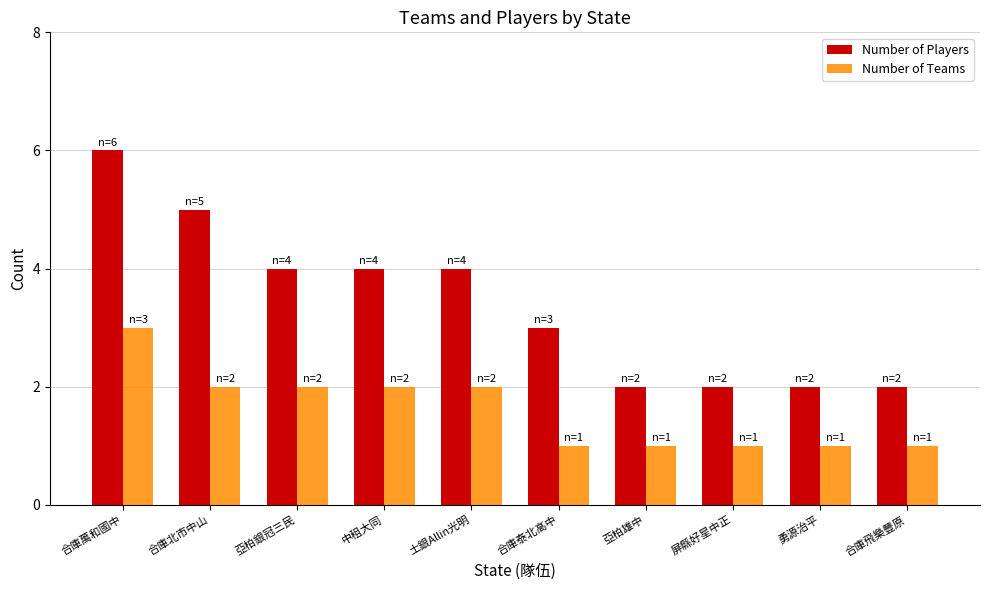

What is the average value of the Number of Players series?

3